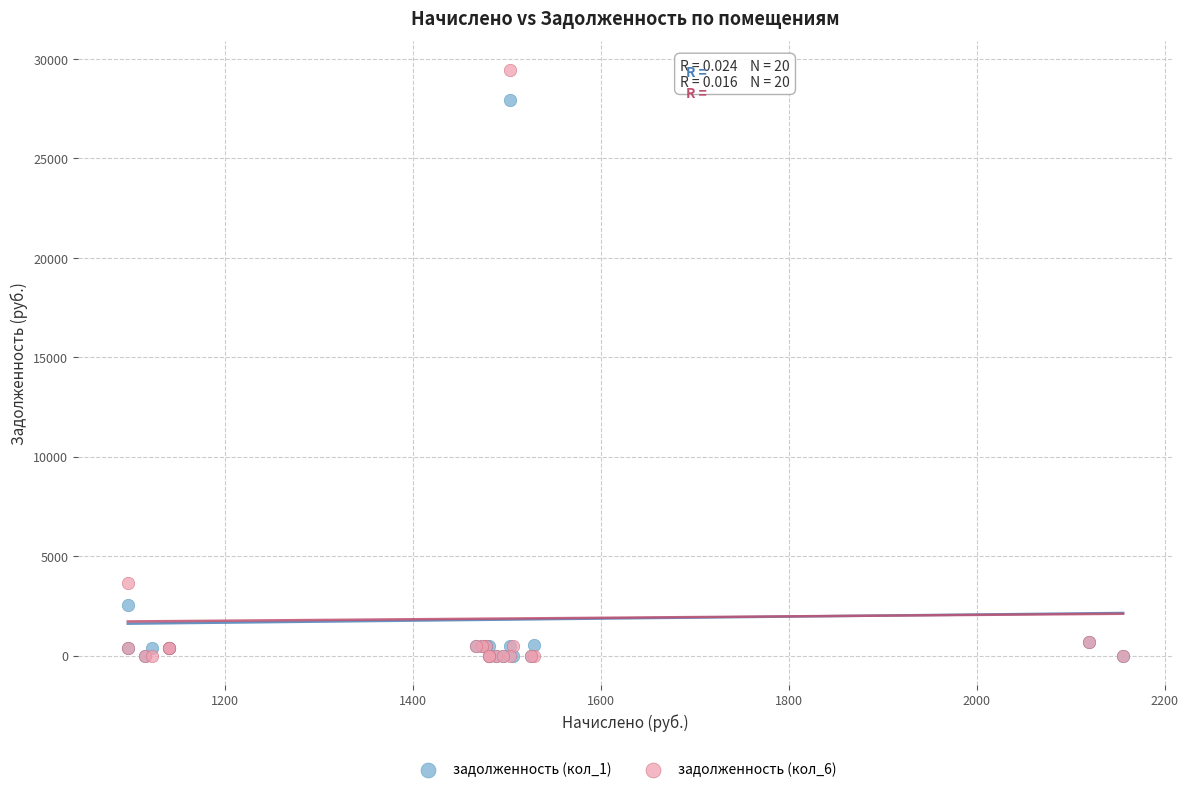

Across all series, what Y value is closest to 14716?

3653.8